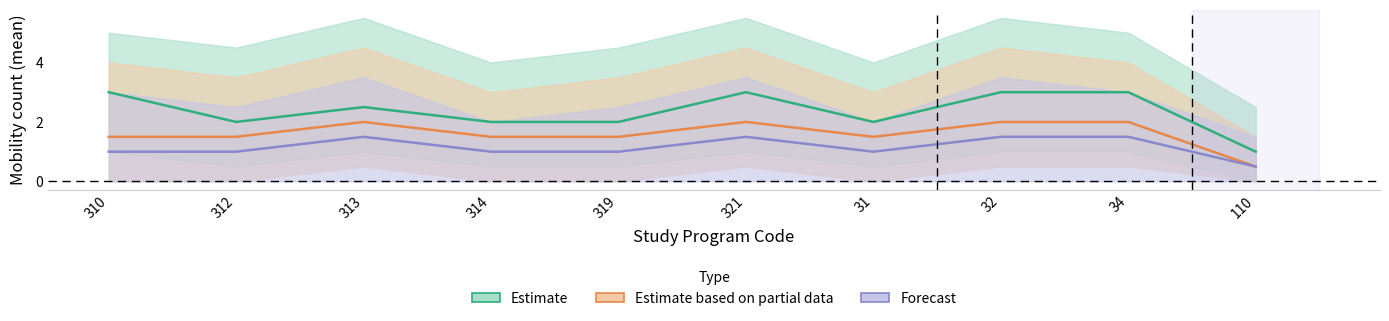

True or false: Forecast and Estimate based on partial data cross at least once.

False